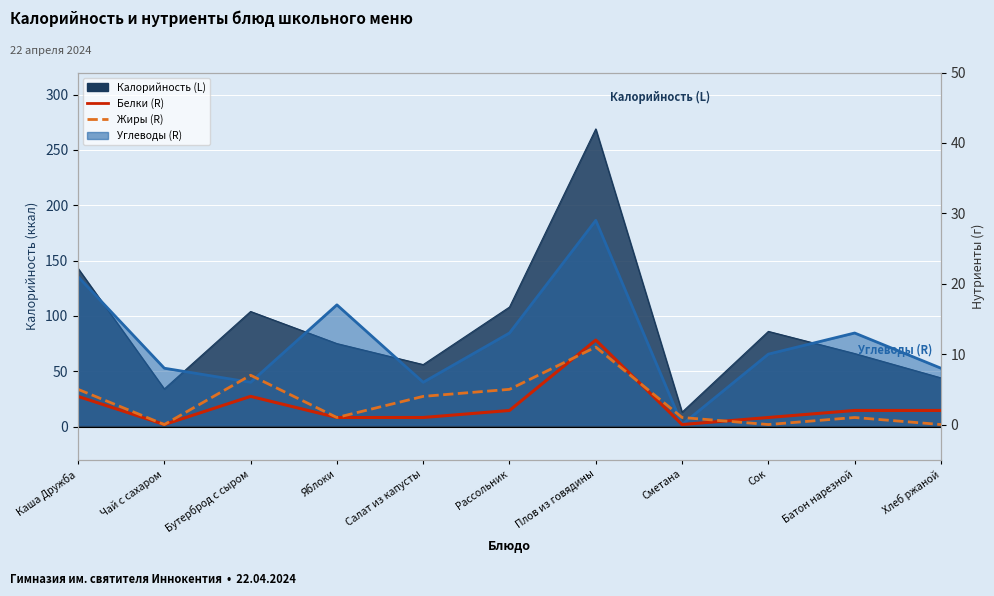

Is the value of Жиры (R) at Каша Дружба greater than the value of Белки (R) at Сметана?

Yes